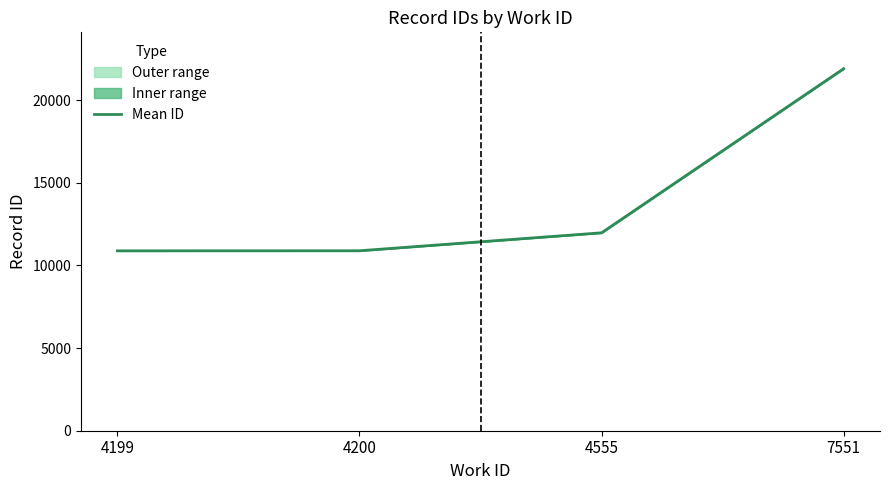

Which category has the highest value across all series?

7551